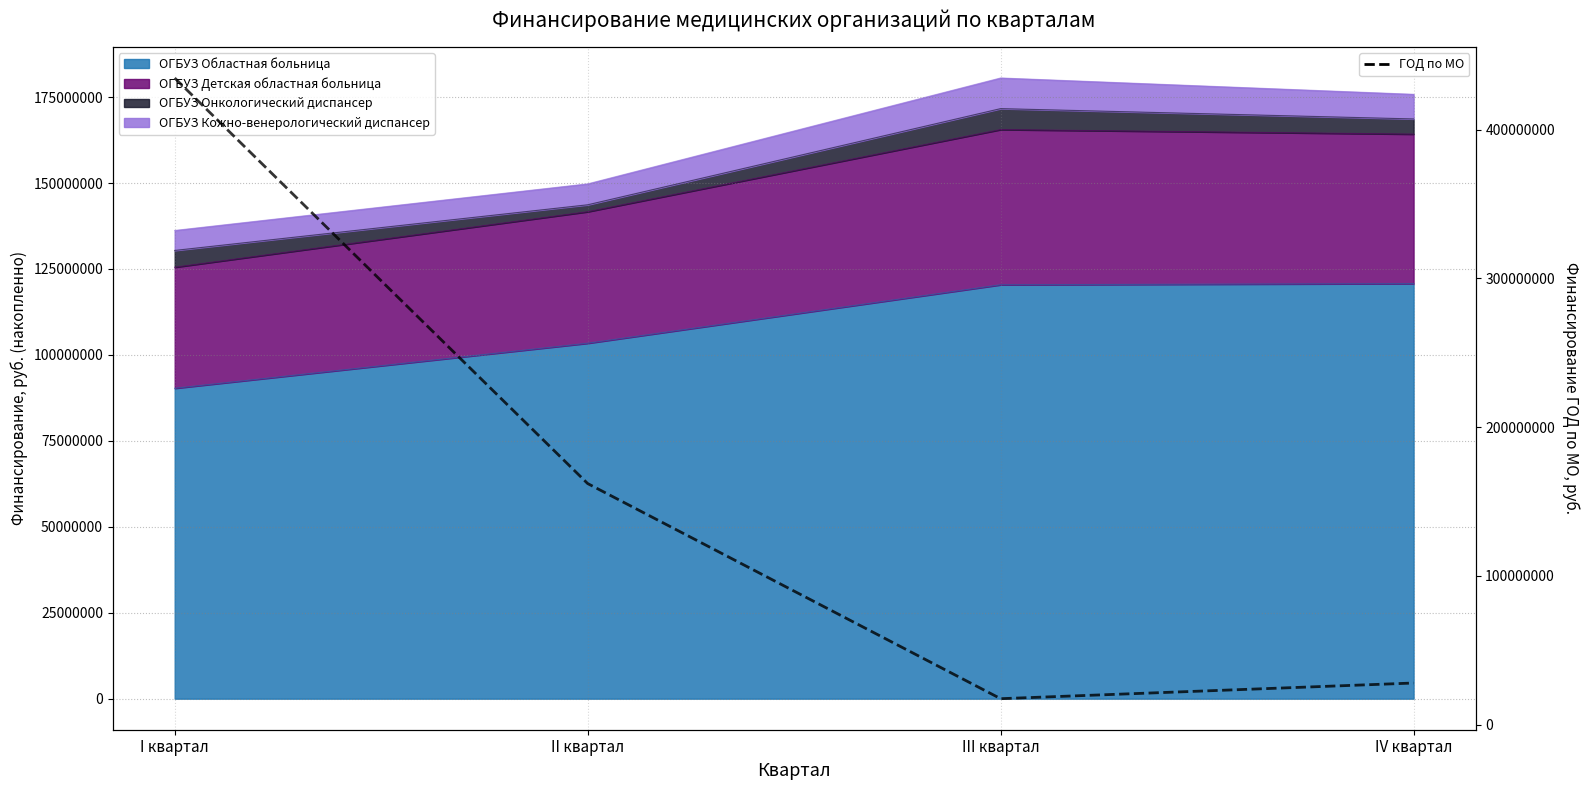

What is the approximate value at III квартал?

17422002